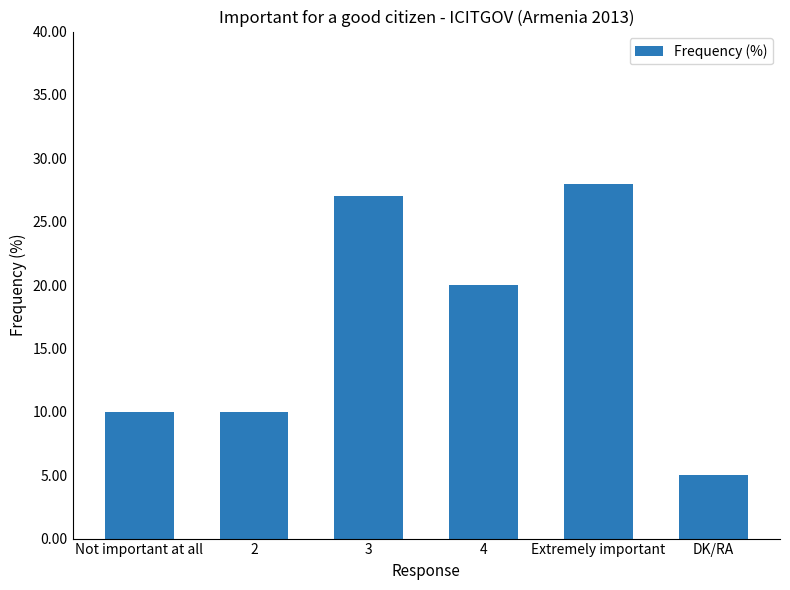

Reading right to left, list all the values displayed in this chart.

5	28	20	27	10	10